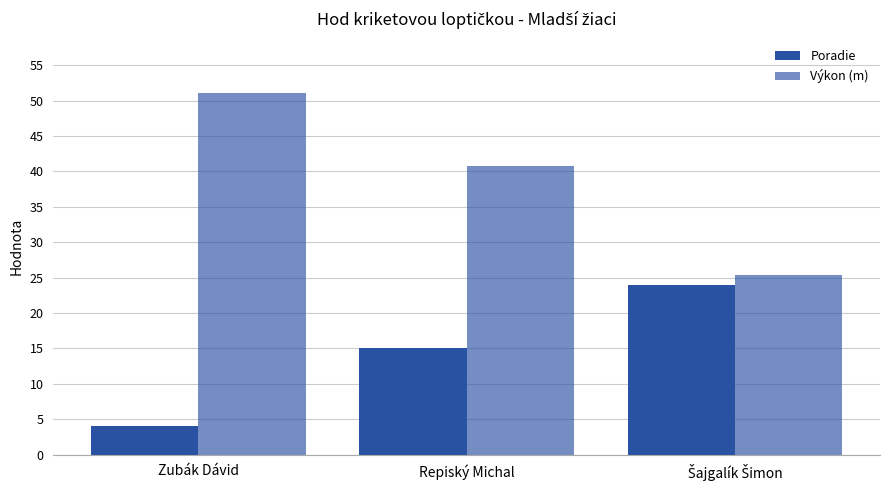

How many bars are there in each group?

2